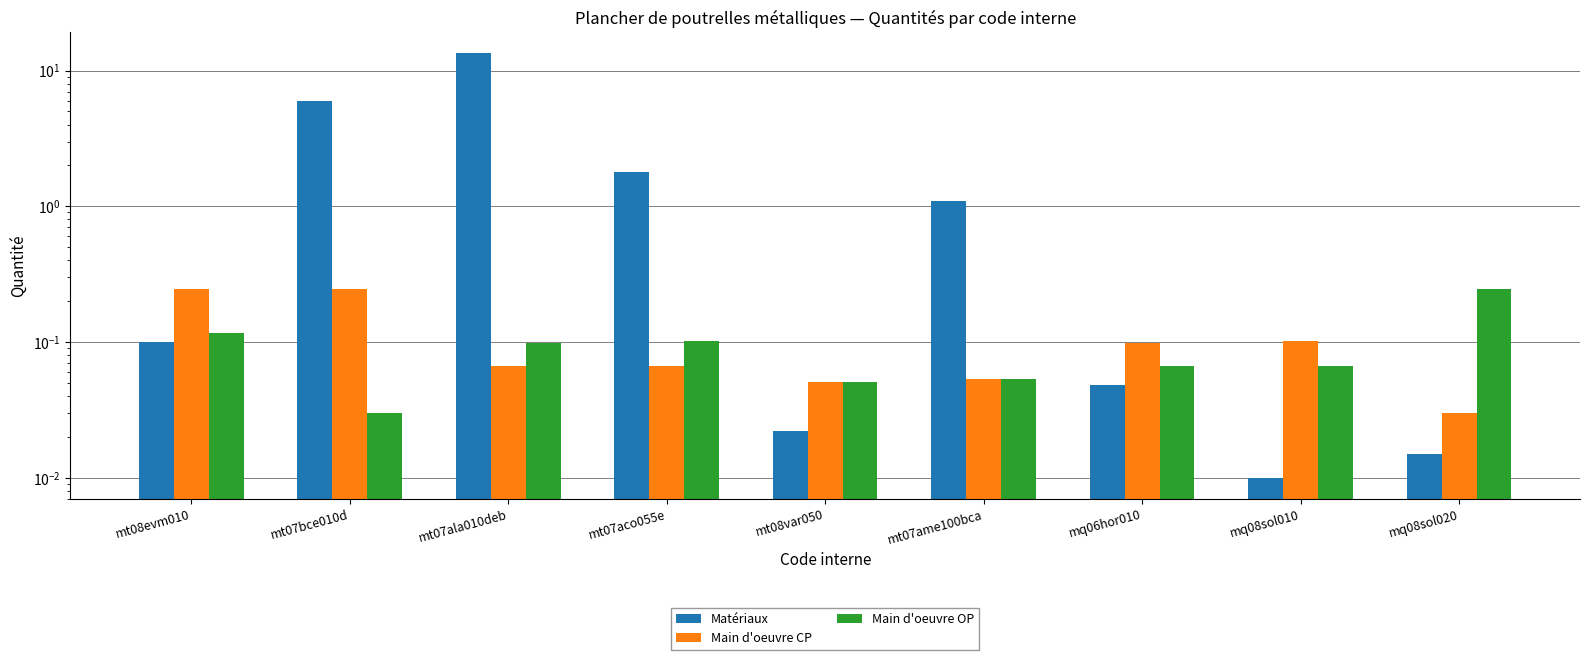

Rank the series by their maximum value, from highest to lowest.

Matériaux, Main d'oeuvre CP, Main d'oeuvre OP